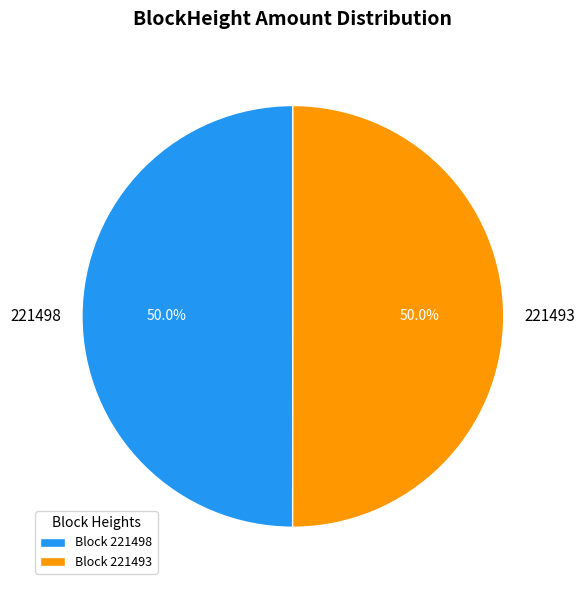

Is it true that 221493 is 91% of the pie?

False